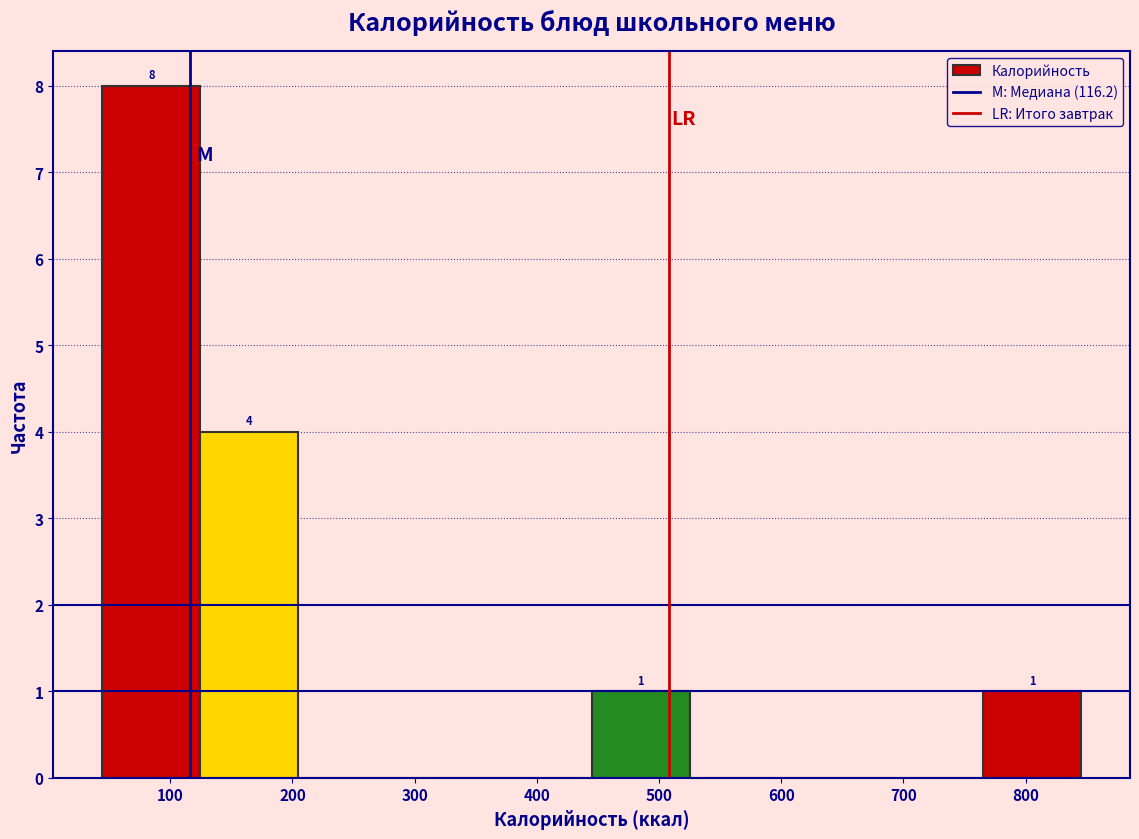

Which range on the x-axis has the tallest bar?

40 to 120